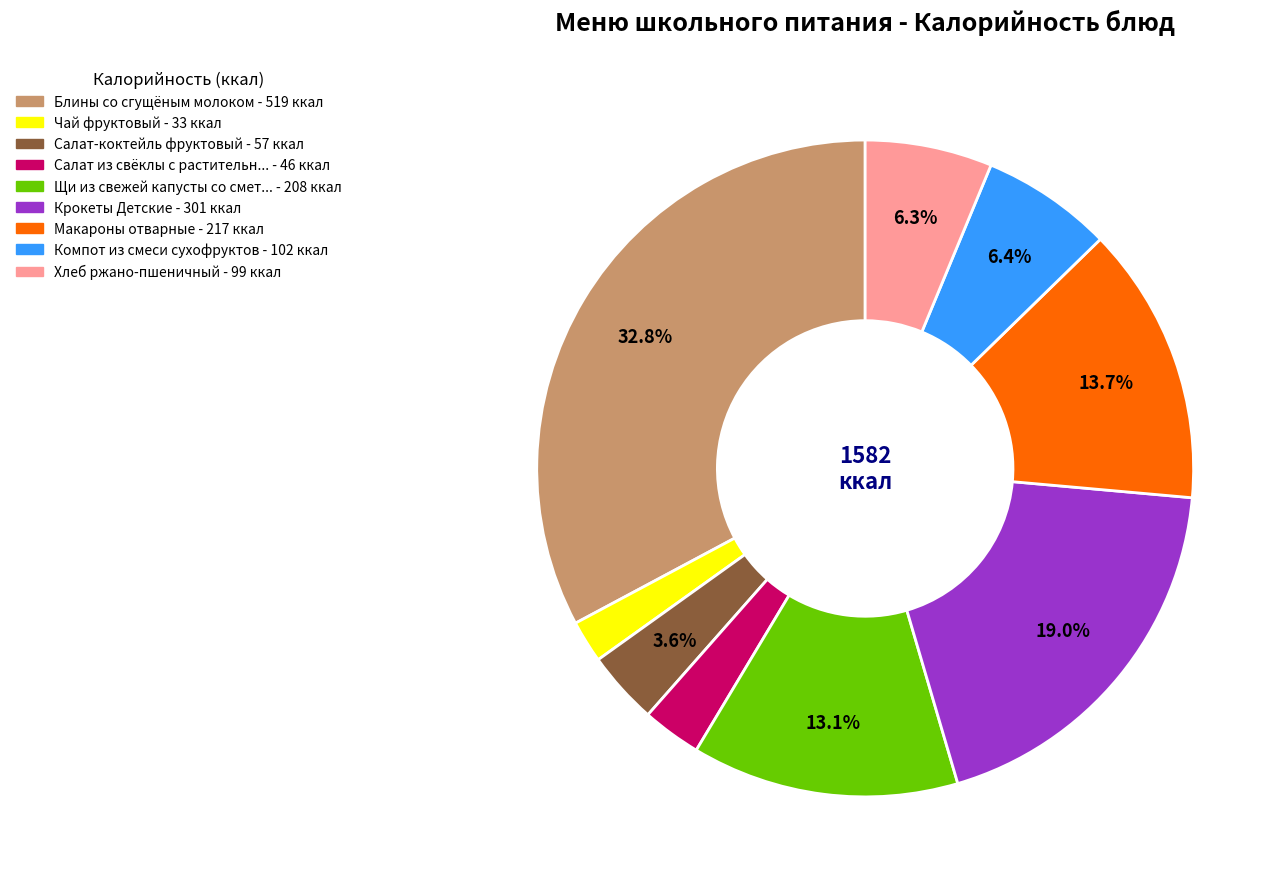

Does any single category account for the majority?

No